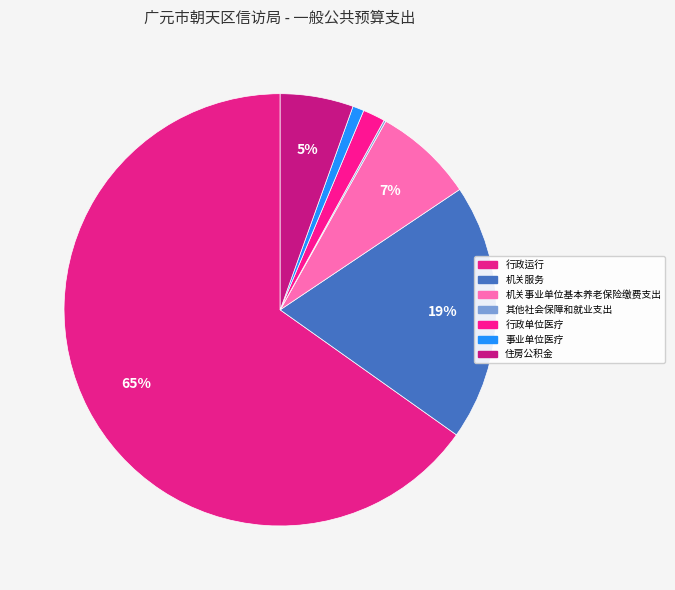

Rank the categories by value from highest to lowest.

行政运行, 机关服务, 机关事业单位基本养老保险缴费支出, 住房公积金, 行政单位医疗, 事业单位医疗, 其他社会保障和就业支出